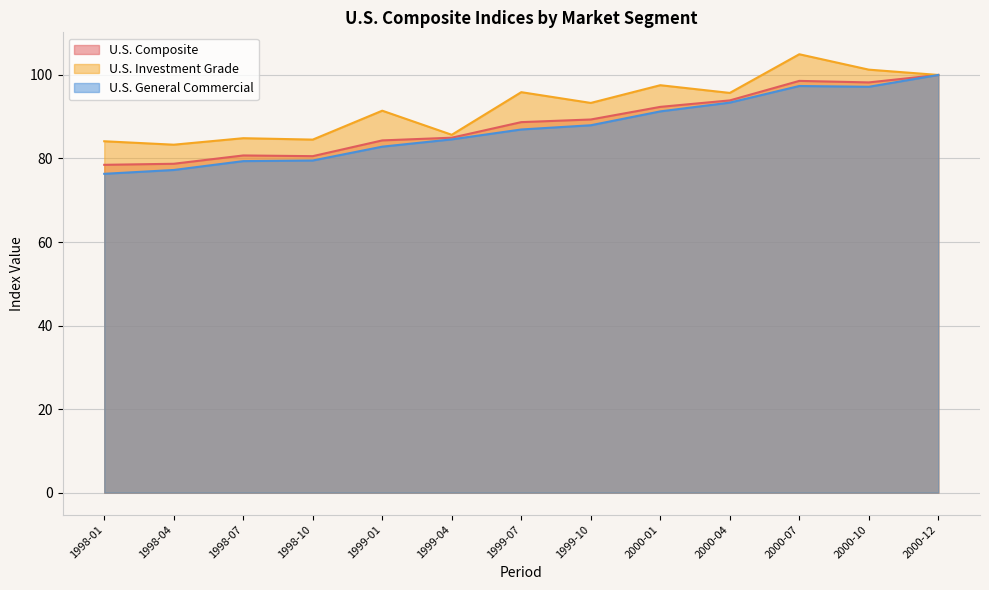

What is the sum of the U.S. General Commercial values at 2000-10 and 2000-04?

190.5